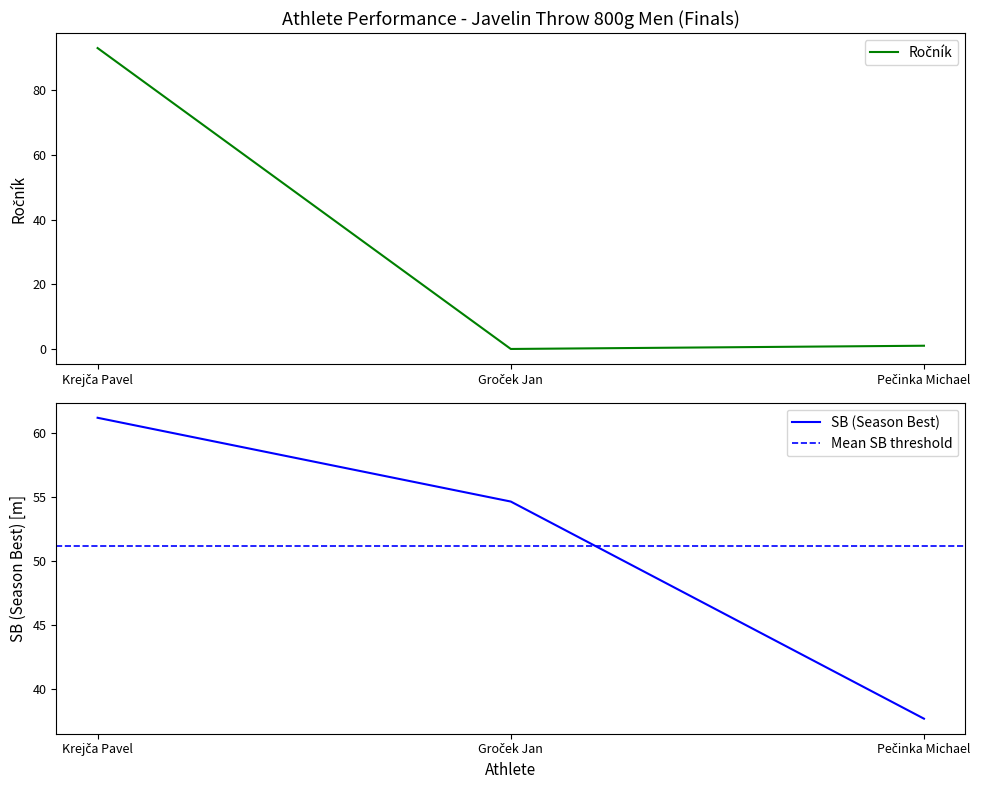

At Pečinka Michael, list the series in order from smallest to largest.

Ročník, SB